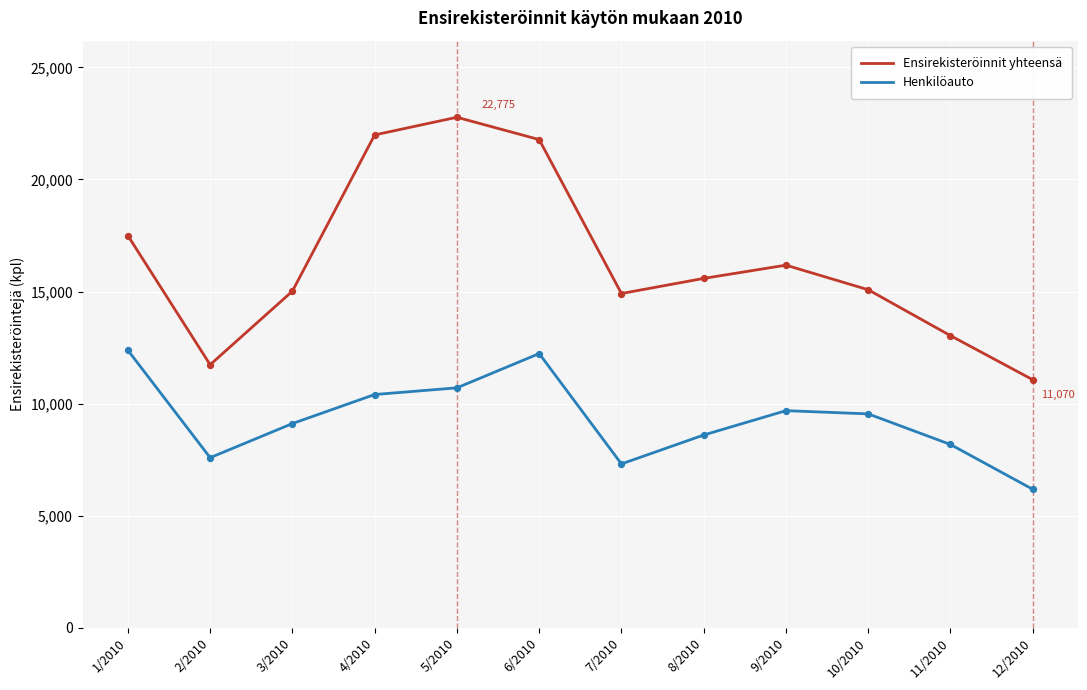

What are all the series names shown in the legend?

Ensirekisteröinnit yhteensä, Henkilöauto